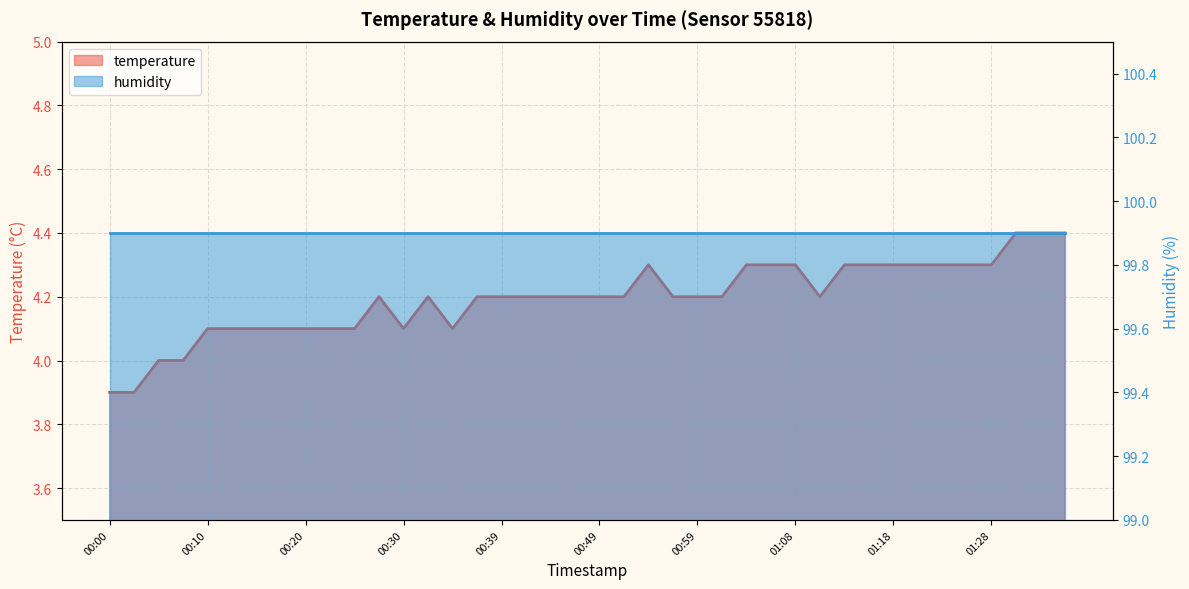

At which category does the chart reach its peak across all series?

01:30